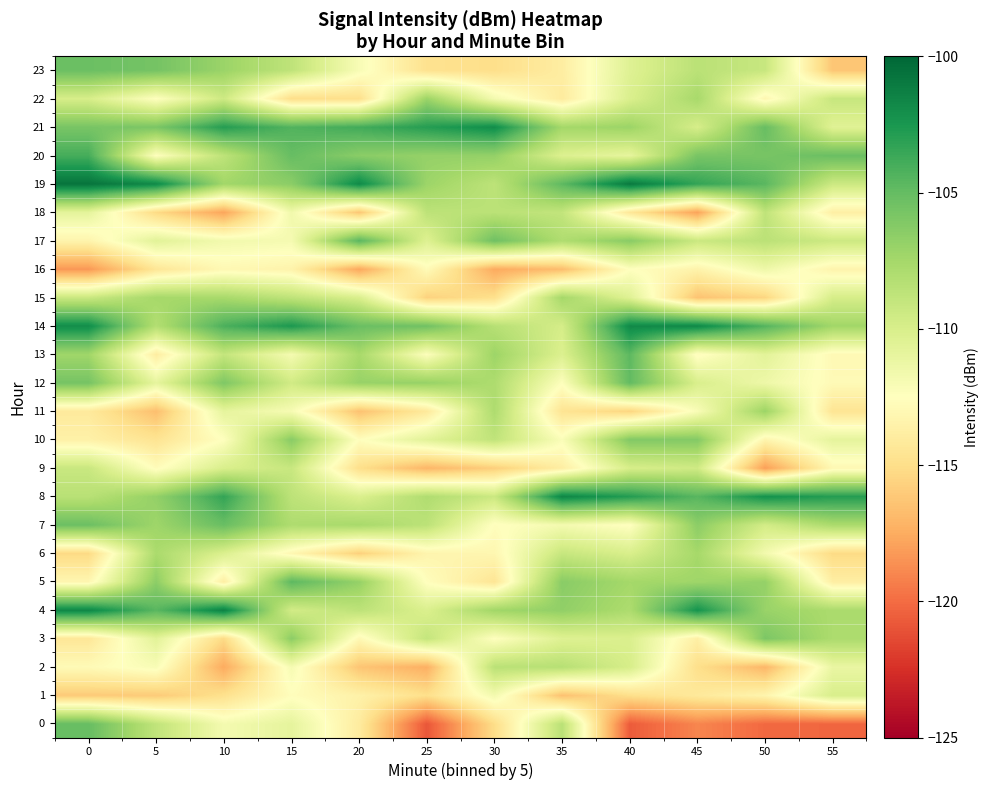

List the series in order of their peak value, lowest first.

16, 1, 9, 18, 2, 6, 15, 11, 22, 10, 3, 23, 7, 0, 12, 13, 5, 17, 20, 21, 14, 8, 4, 19